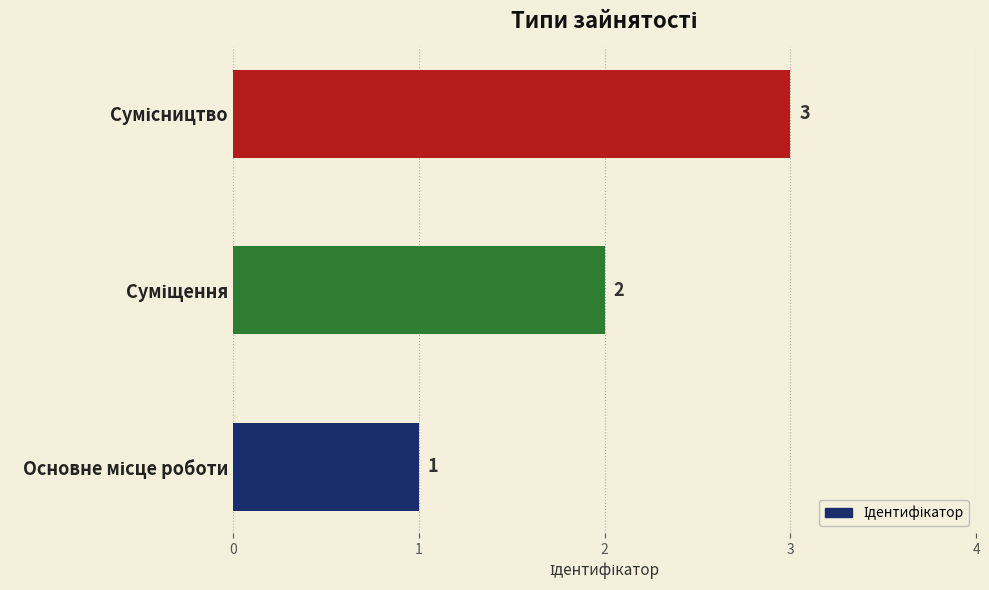

Count the values in the range 1 to 3.

3